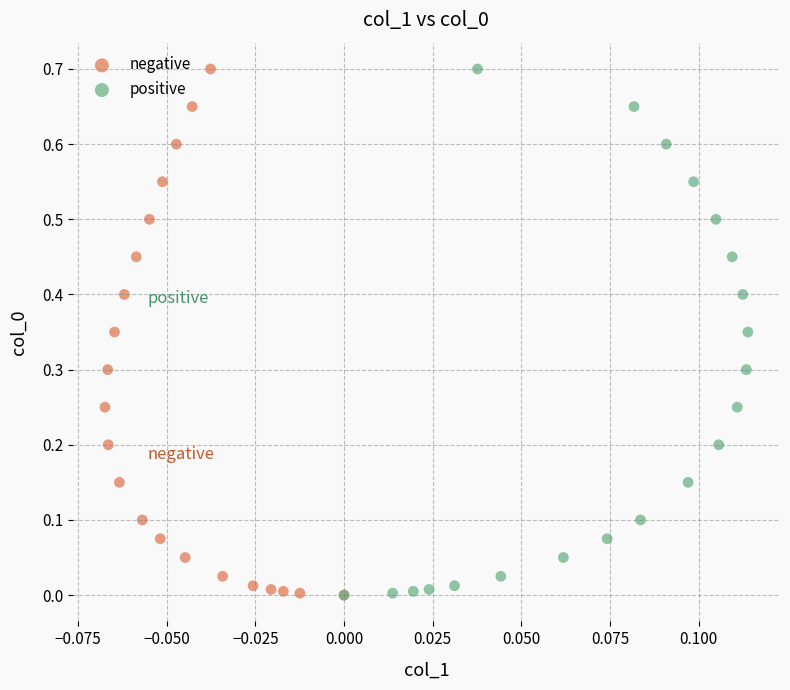

What are all the series names shown in the legend?

negative, positive